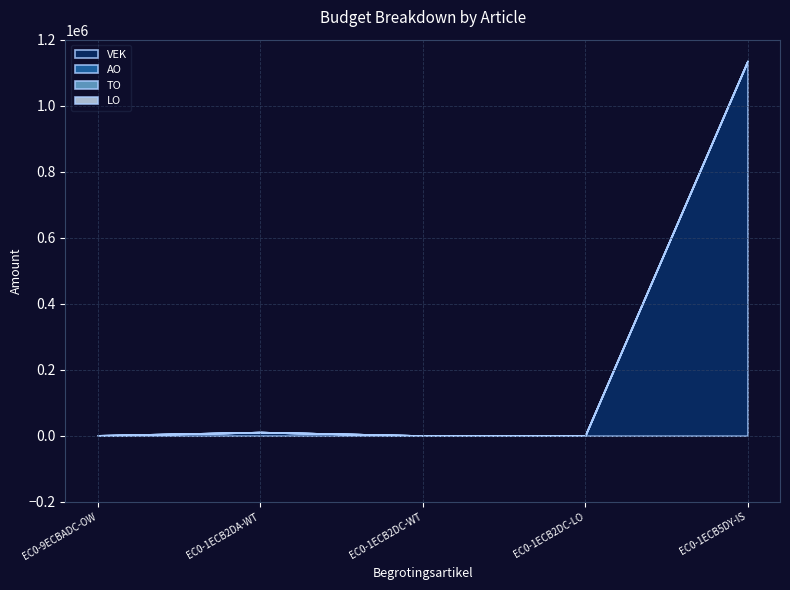

True or false: LO and TO intersect in this chart.

False